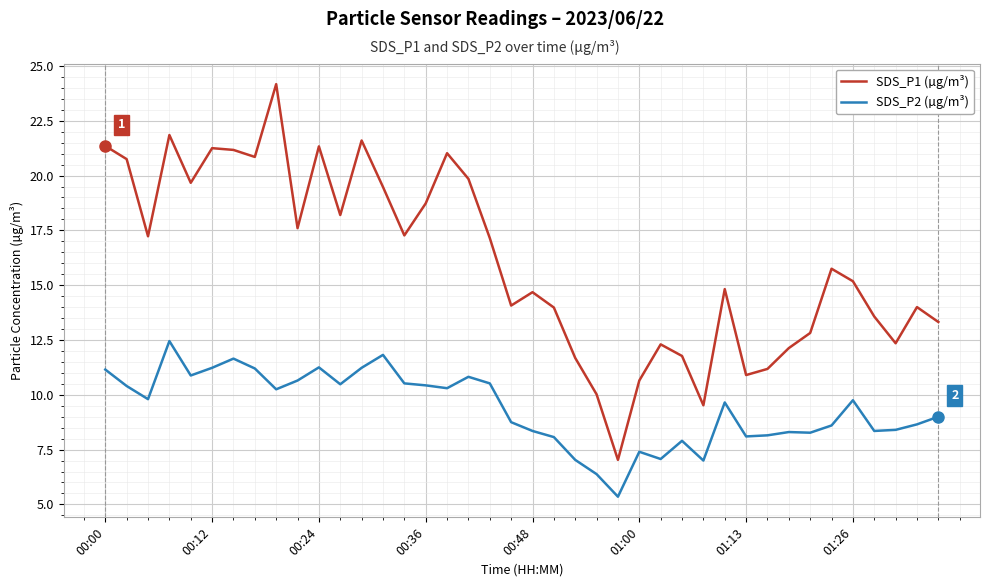

Which series has the largest total across all categories?

SDS_P1 (µg/m³)